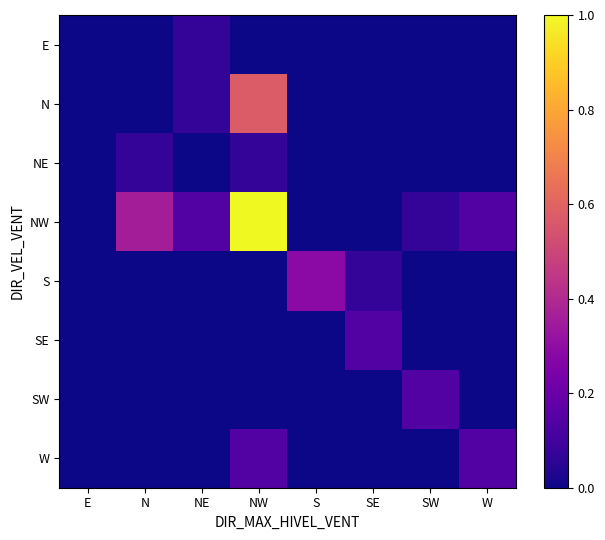

Reading left to right, list all the values displayed in this chart.

E: E=0.0	N=0.0	NE=0.1	NW=0.0	S=0.0	SE=0.0	SW=0.0	W=0.0
N: E=0.0	N=0.0	NE=0.1	NW=0.6	S=0.0	SE=0.0	SW=0.0	W=0.0
NE: E=0.0	N=0.1	NE=0.0	NW=0.1	S=0.0	SE=0.0	SW=0.0	W=0.0
NW: E=0.0	N=0.4	NE=0.1	NW=1.0	S=0.0	SE=0.0	SW=0.1	W=0.1
S: E=0.0	N=0.0	NE=0.0	NW=0.0	S=0.3	SE=0.1	SW=0.0	W=0.0
SE: E=0.0	N=0.0	NE=0.0	NW=0.0	S=0.0	SE=0.1	SW=0.0	W=0.0
SW: E=0.0	N=0.0	NE=0.0	NW=0.0	S=0.0	SE=0.0	SW=0.1	W=0.0
W: E=0.0	N=0.0	NE=0.0	NW=0.1	S=0.0	SE=0.0	SW=0.0	W=0.1